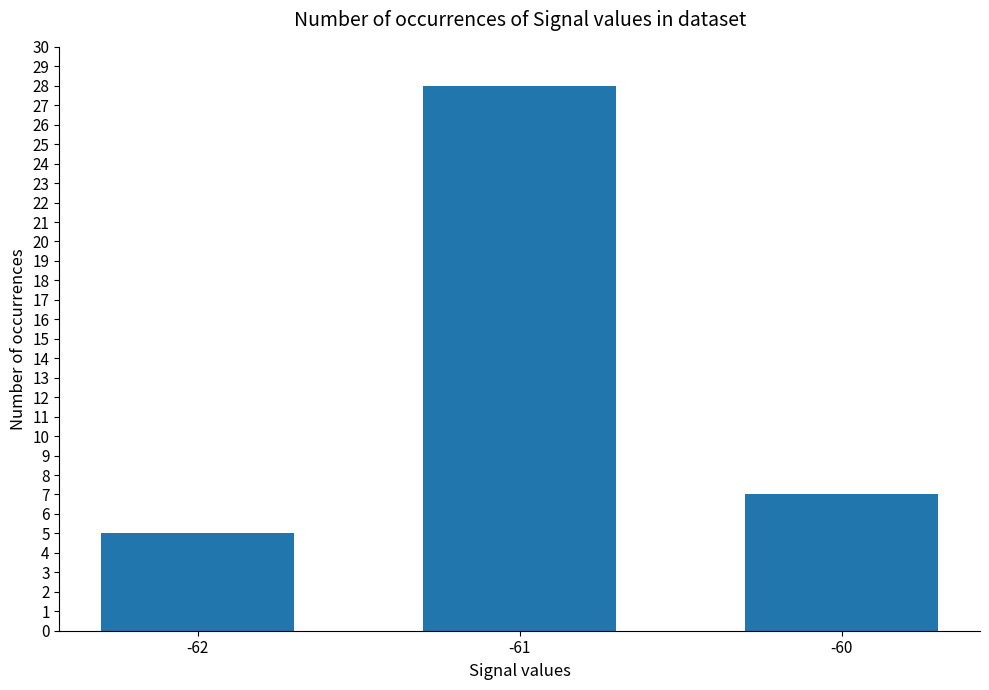

Rank the categories by value from lowest to highest.

-62, -60, -61